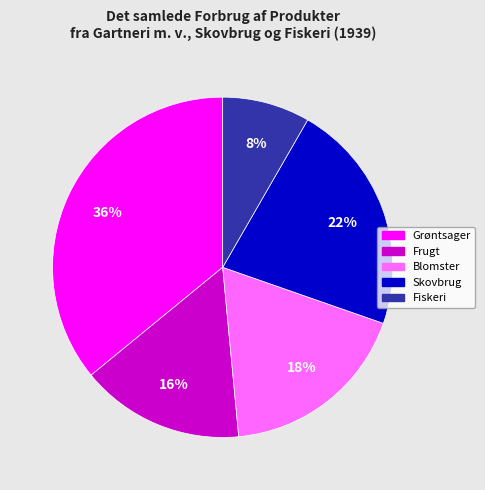

To the nearest percent, what is the difference between the largest and smallest slice percentages?

28%